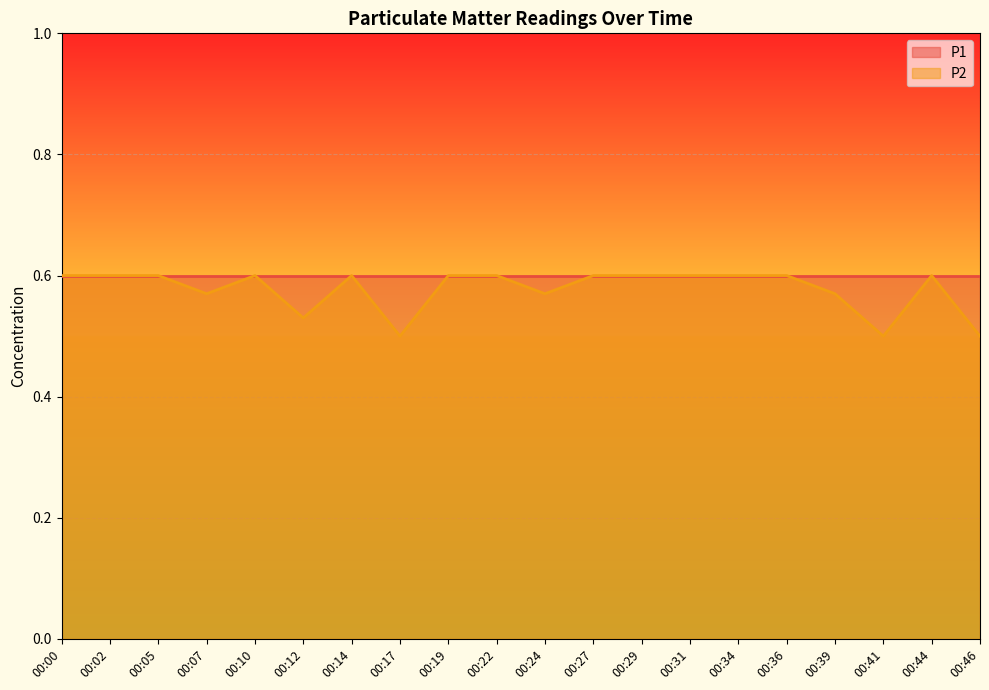

How many interior local valleys (lower than both neighbors) does the data have?

5